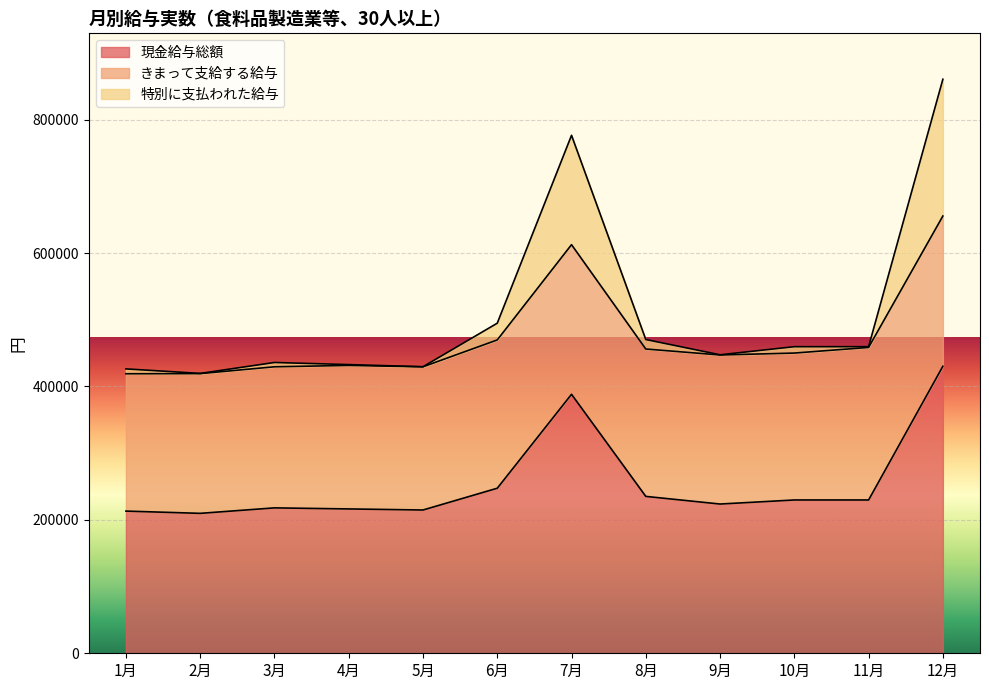

How many values in the 特別に支払われた給与 series exceed 459696?

4